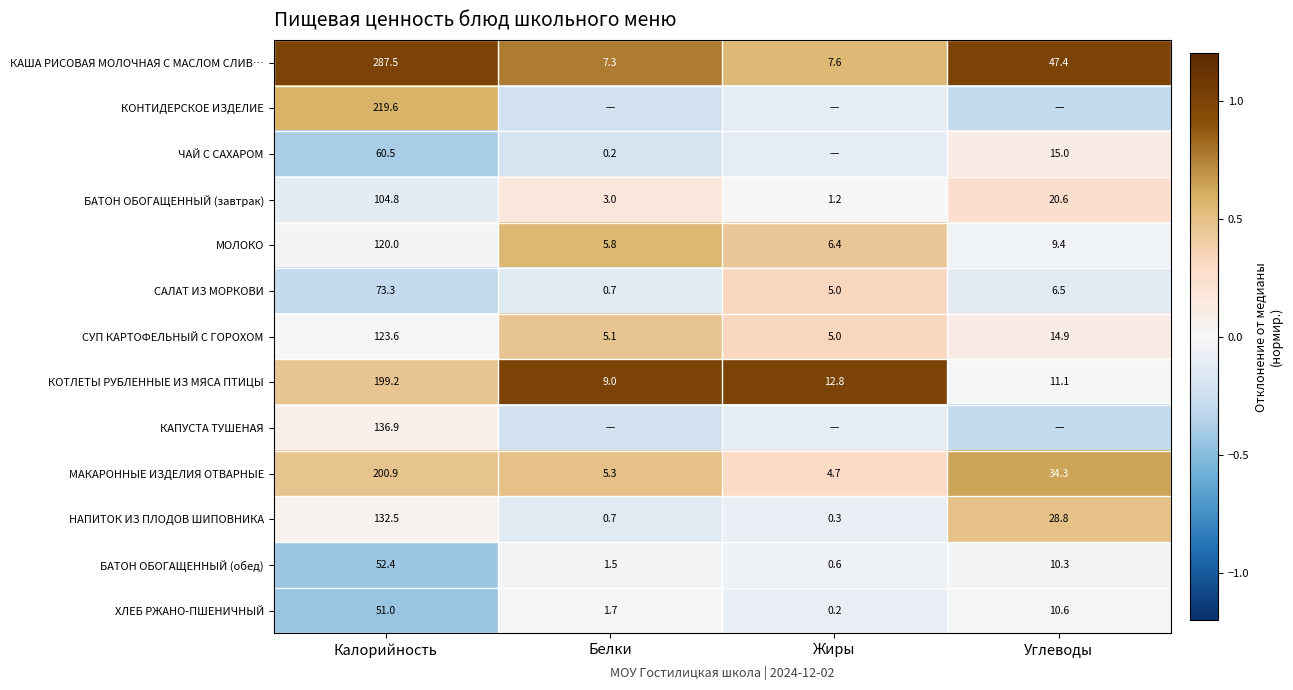

Where is НАПИТОК ИЗ ПЛОДОВ ШИПОВНИКА nearest to the value 66?

Углеводы